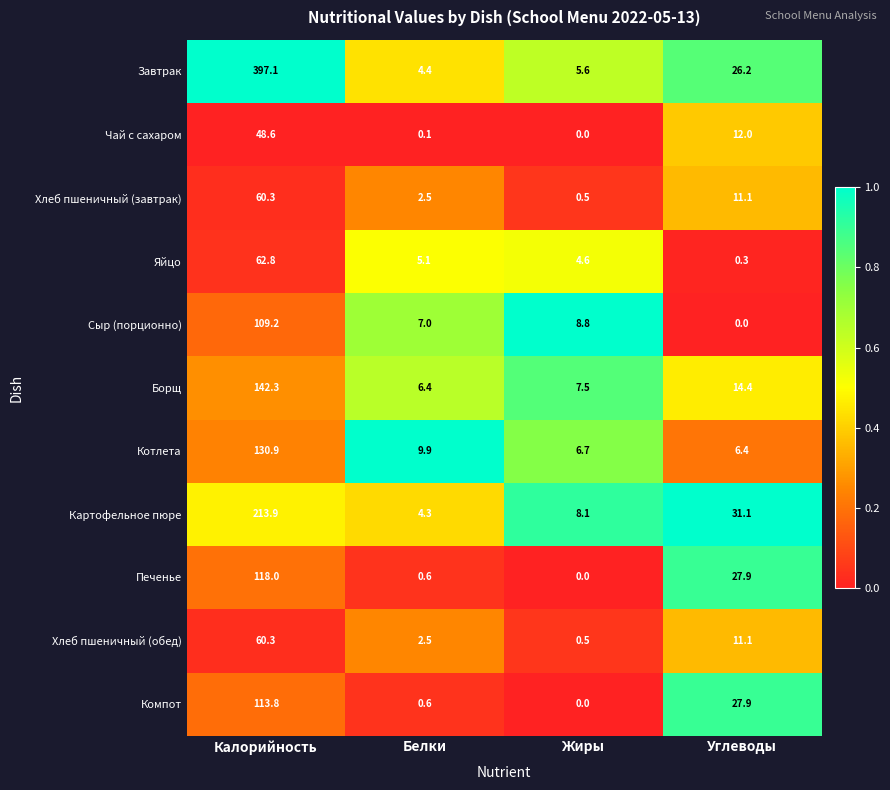

True or false: Печенье has a value of 0.6 at Белки.

True